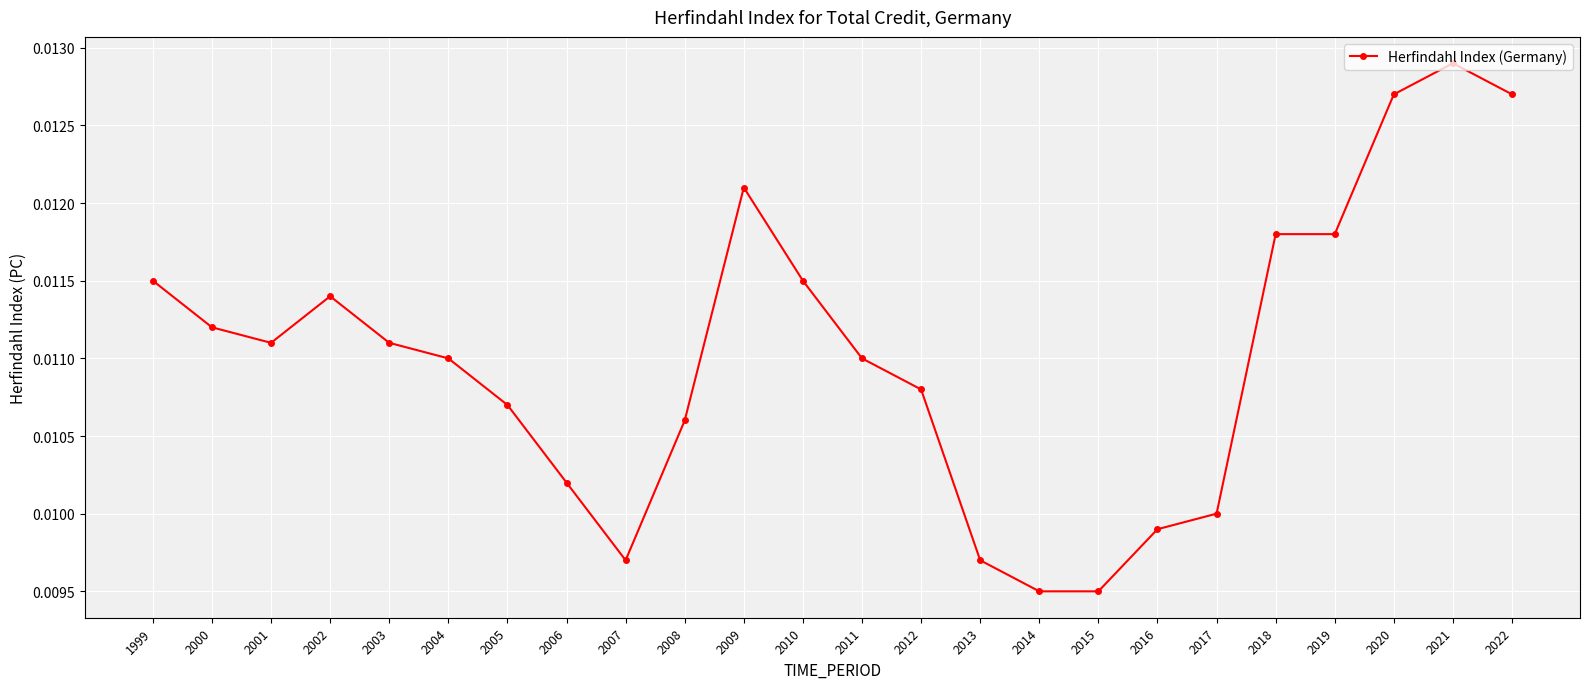

Where is the first local maximum?

2002